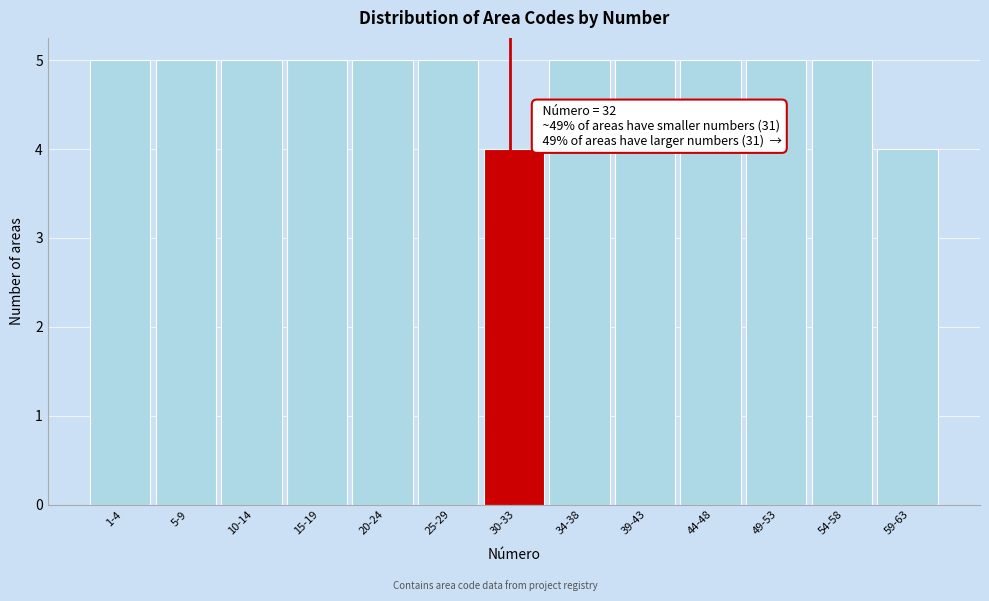

Reading left to right, transcribe all the data shown in this chart.

5	5	5	5	5	5	4	5	5	5	5	5	4